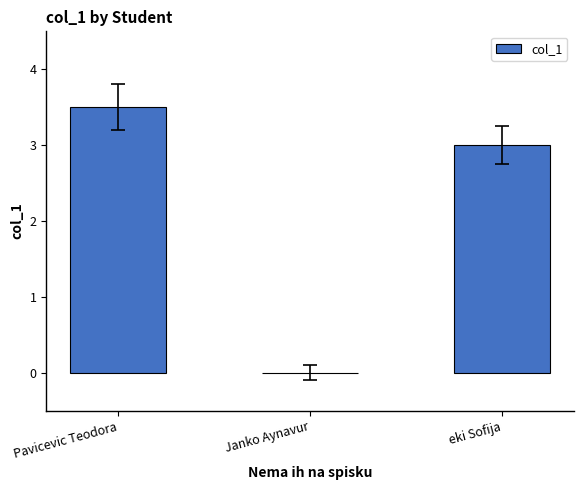

Are the bars horizontal?

No